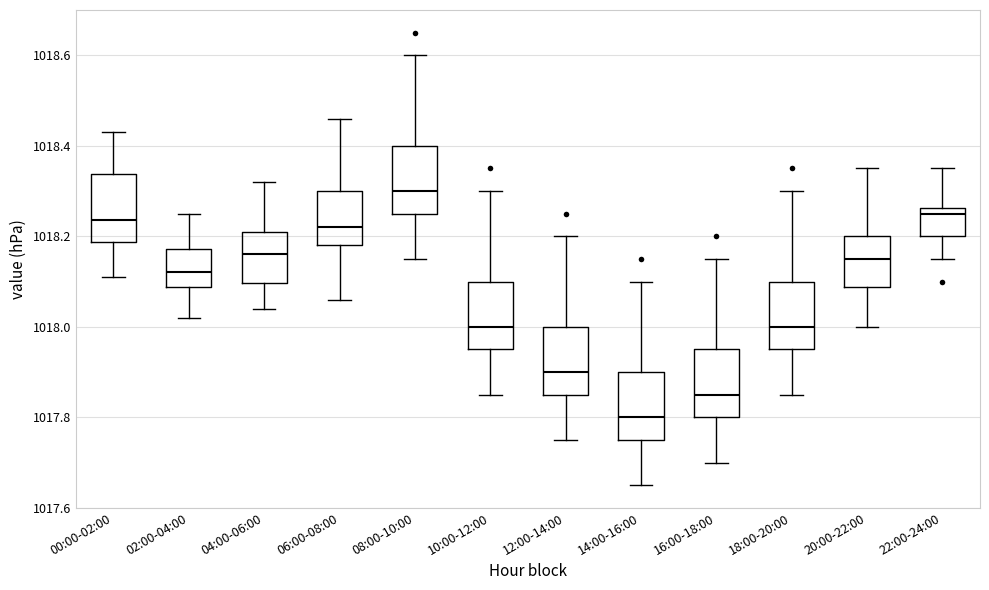

Reading left to right, read every box against the y-axis: the position of its median line, the range the box covers, and the ends of its whiskers. The values are not printed on the chart, so give them approximately, as read against the axis.

00:00-02:00: median 1018.24, box 1018.18 to 1018.34, whiskers 1018.12 to 1018.44
02:00-04:00: median 1018.12, box 1018.08 to 1018.18, whiskers 1018.02 to 1018.26
04:00-06:00: median 1018.16, box 1018.10 to 1018.22, whiskers 1018.04 to 1018.32
06:00-08:00: median 1018.22, box 1018.18 to 1018.30, whiskers 1018.06 to 1018.46
08:00-10:00: median 1018.30, box 1018.26 to 1018.40, whiskers 1018.16 to 1018.60
10:00-12:00: median 1018.00, box 1017.96 to 1018.10, whiskers 1017.86 to 1018.30
12:00-14:00: median 1017.90, box 1017.86 to 1018.00, whiskers 1017.76 to 1018.20
14:00-16:00: median 1017.80, box 1017.76 to 1017.90, whiskers 1017.66 to 1018.10
16:00-18:00: median 1017.86, box 1017.80 to 1017.96, whiskers 1017.70 to 1018.16
18:00-20:00: median 1018.00, box 1017.96 to 1018.10, whiskers 1017.86 to 1018.30
20:00-22:00: median 1018.16, box 1018.08 to 1018.20, whiskers 1018.00 to 1018.36
22:00-24:00: median 1018.26 (just below the box's upper edge), box 1018.20 to 1018.26, whiskers 1018.16 to 1018.36